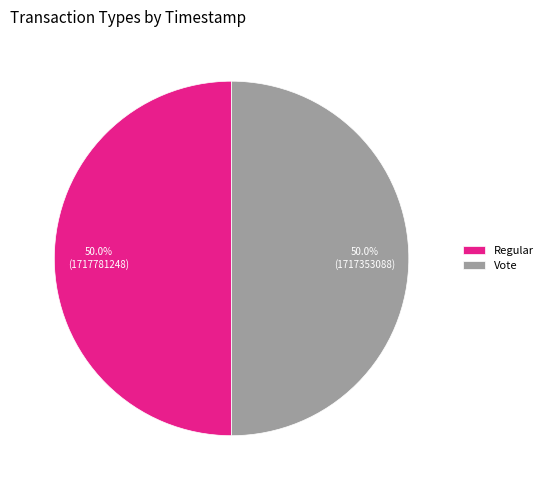

True or false: Vote accounts for 50% of the total.

True